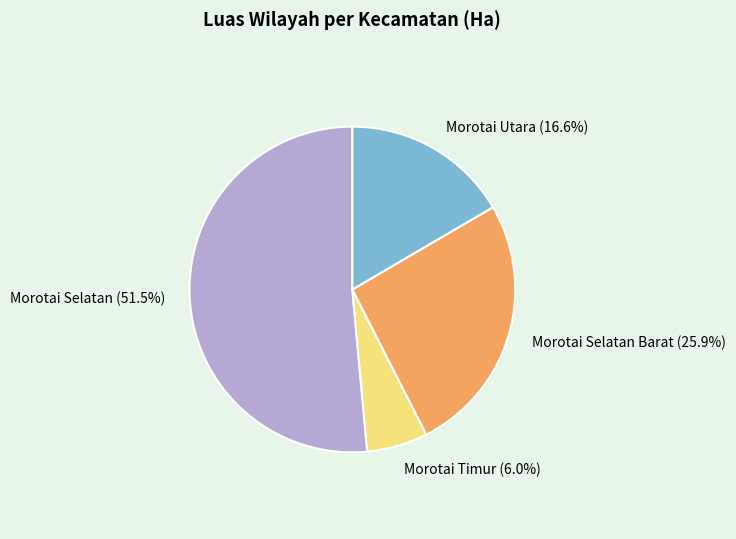

What is the smallest slice in the pie chart?

Morotai Timur